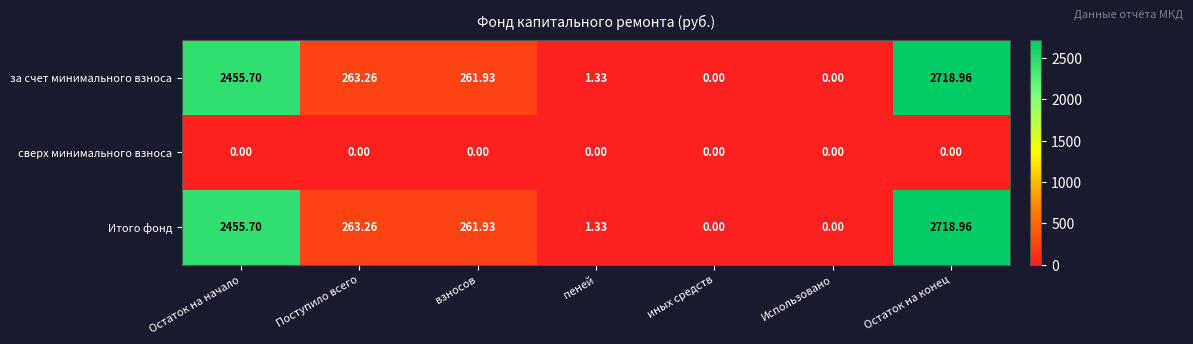

At which label does Итого фонд first exceed 261?

Остаток на начало